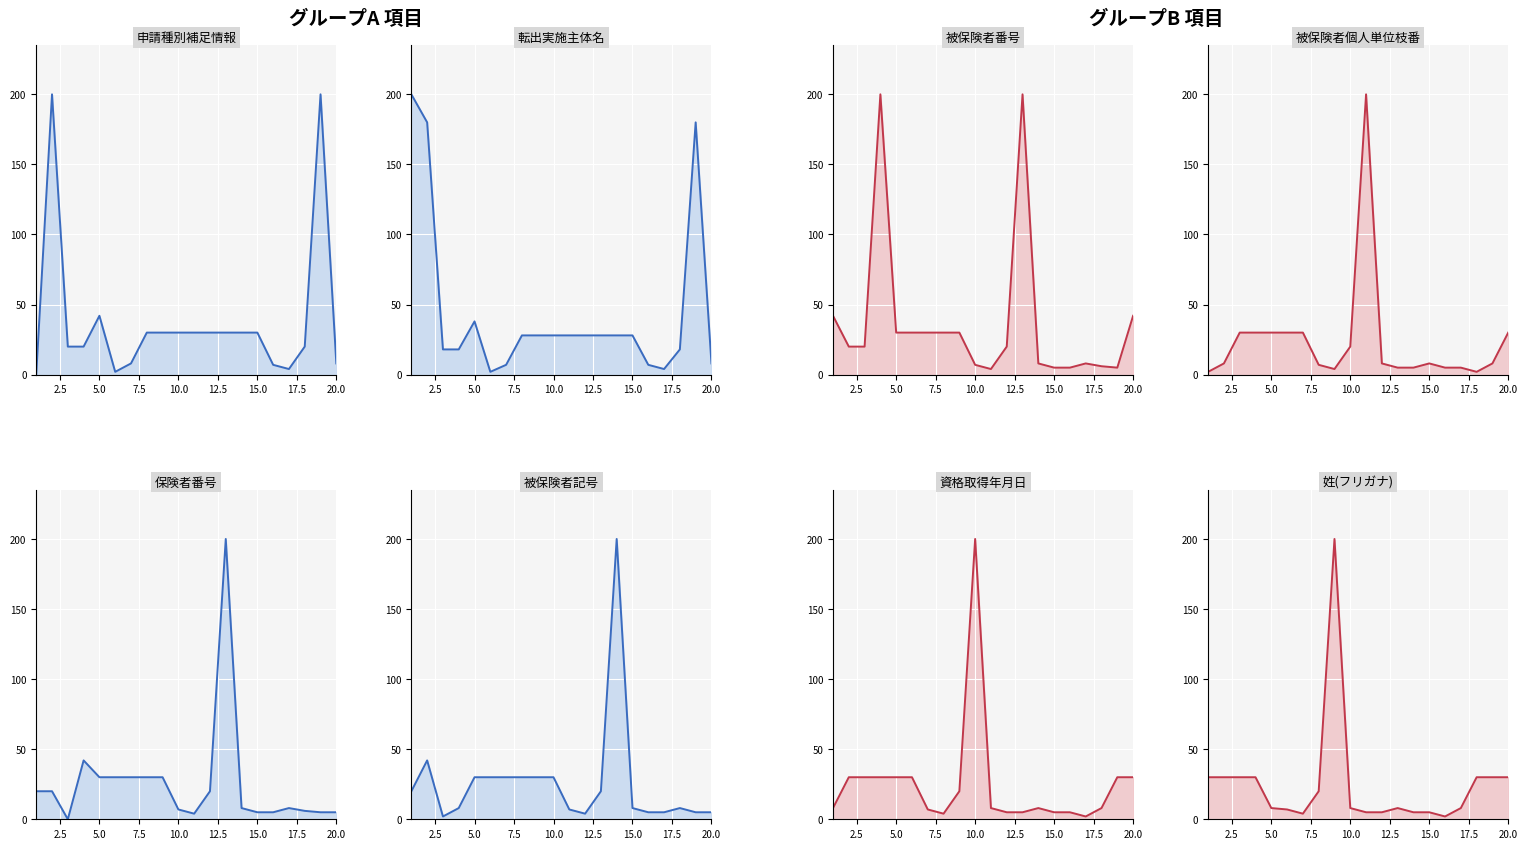

How many categories are shown in the chart?

20